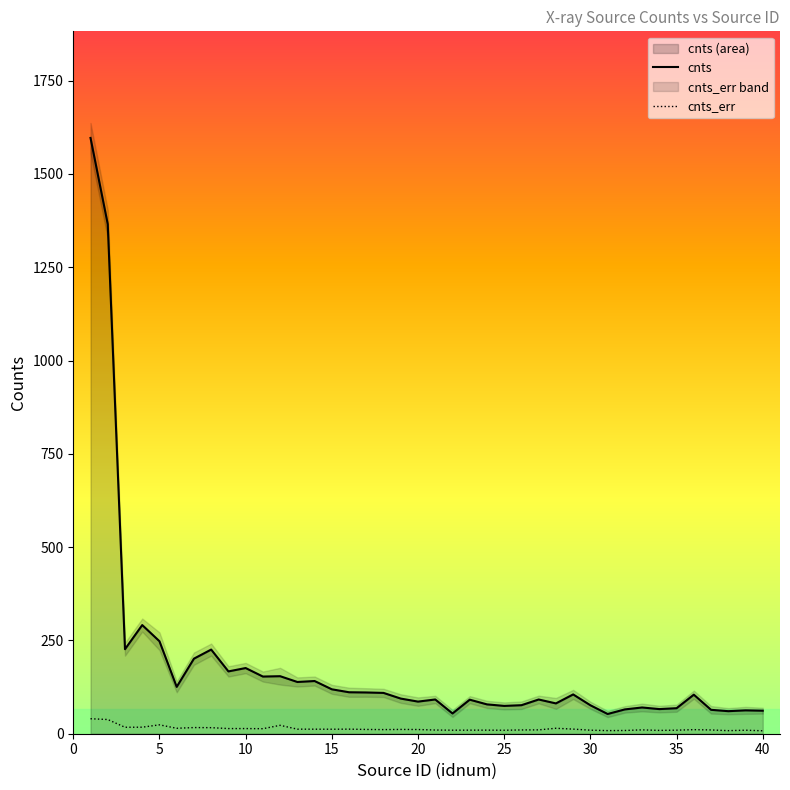

True or false: cnts_err and cnts intersect in this chart.

False